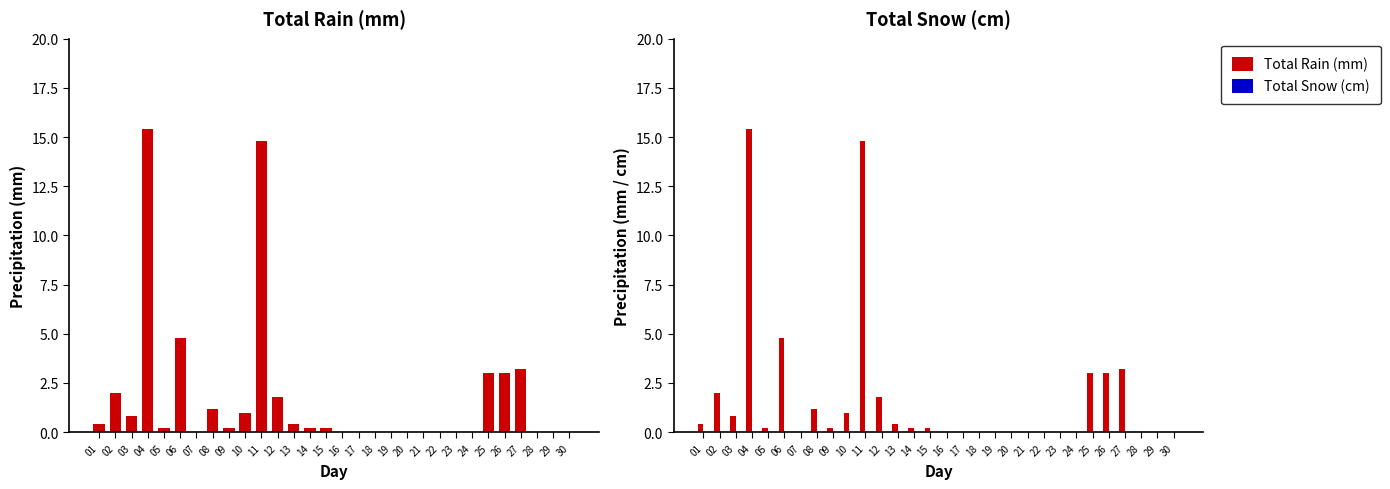

Which series has the largest range (max minus min)?

Total Rain (mm)